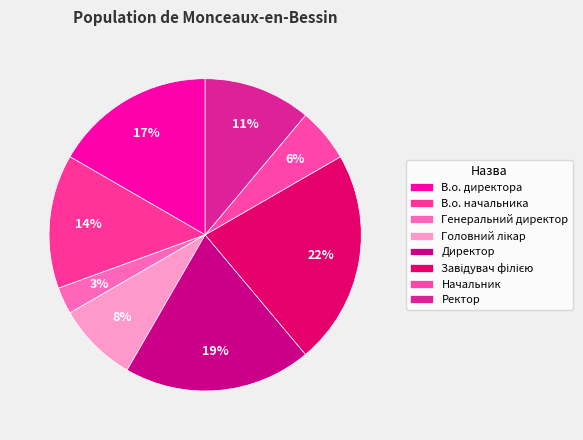

How many segments does this pie chart have?

8